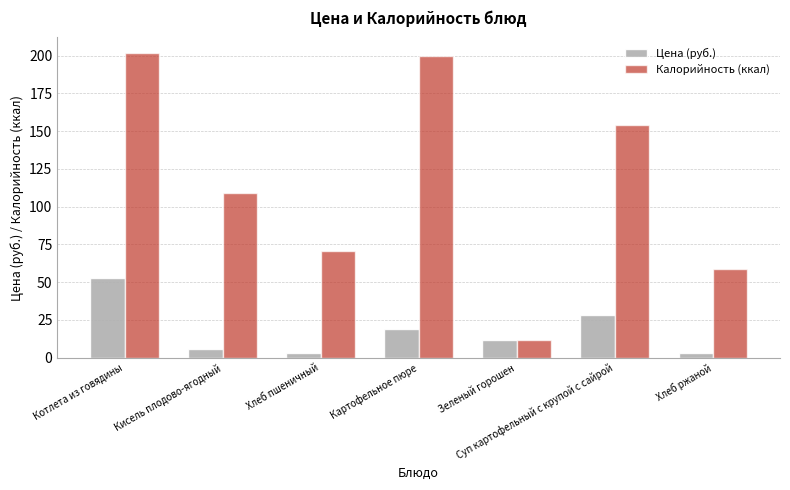

Are the bars horizontal?

No